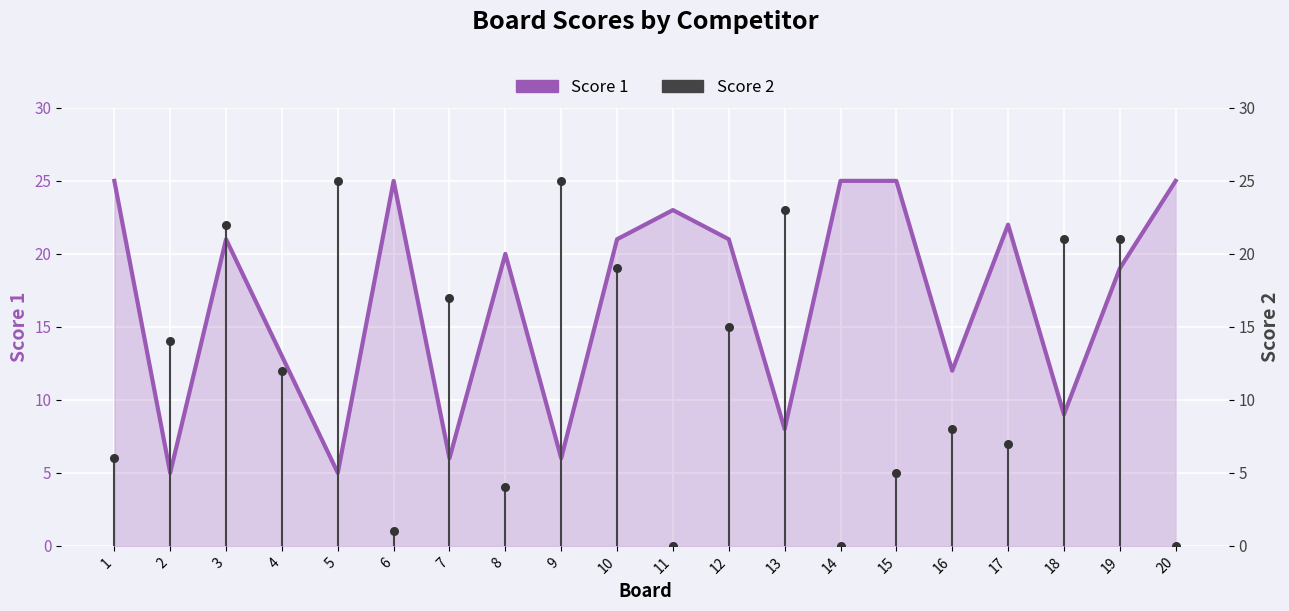

Is the value of Score 2 at 17 greater than the value of Score 1 at 18?

No